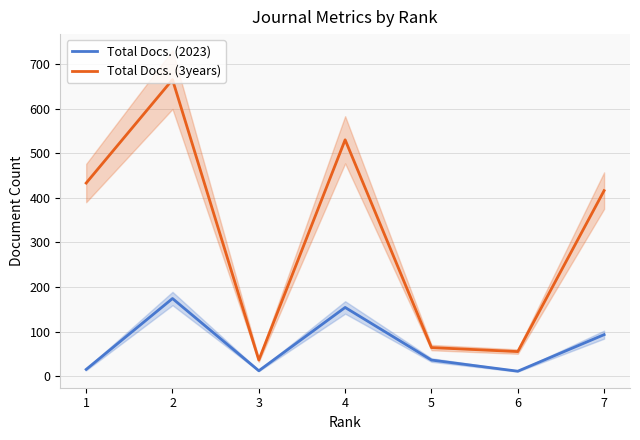

At which category does Total Docs. (3years) reach its first local peak?

2